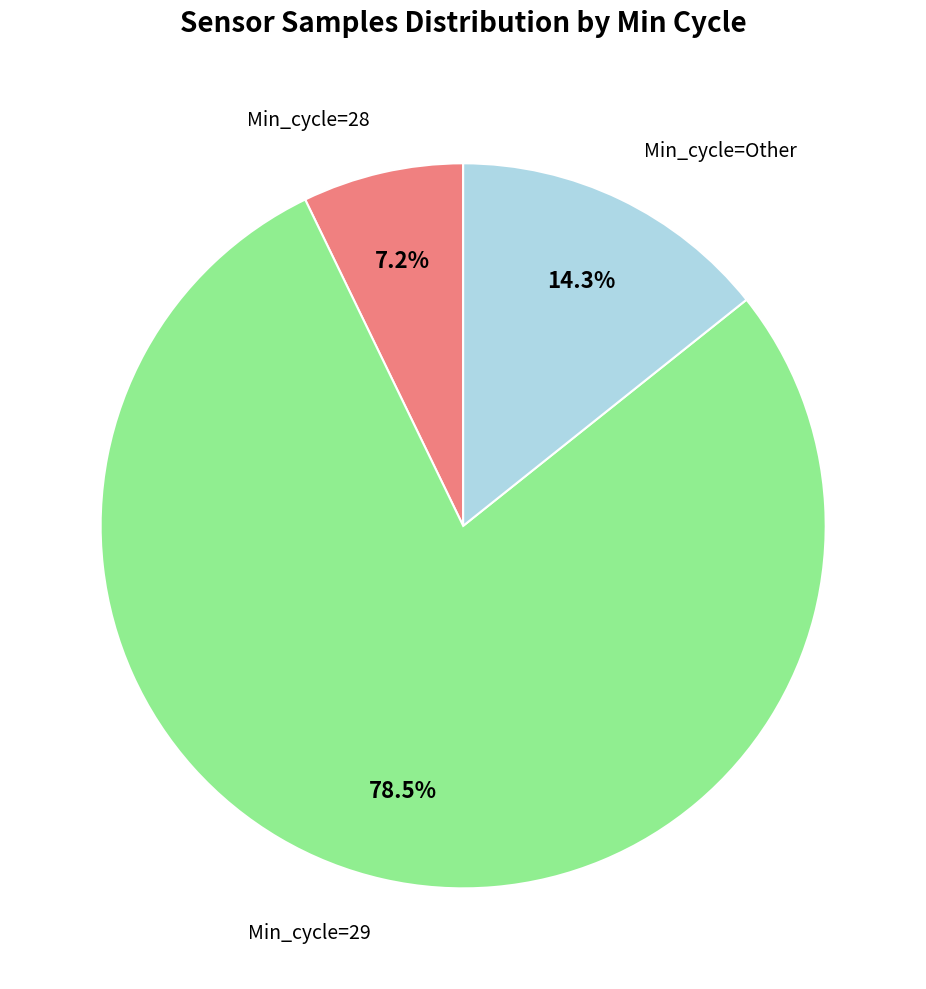

Is there a majority slice in this chart?

Yes